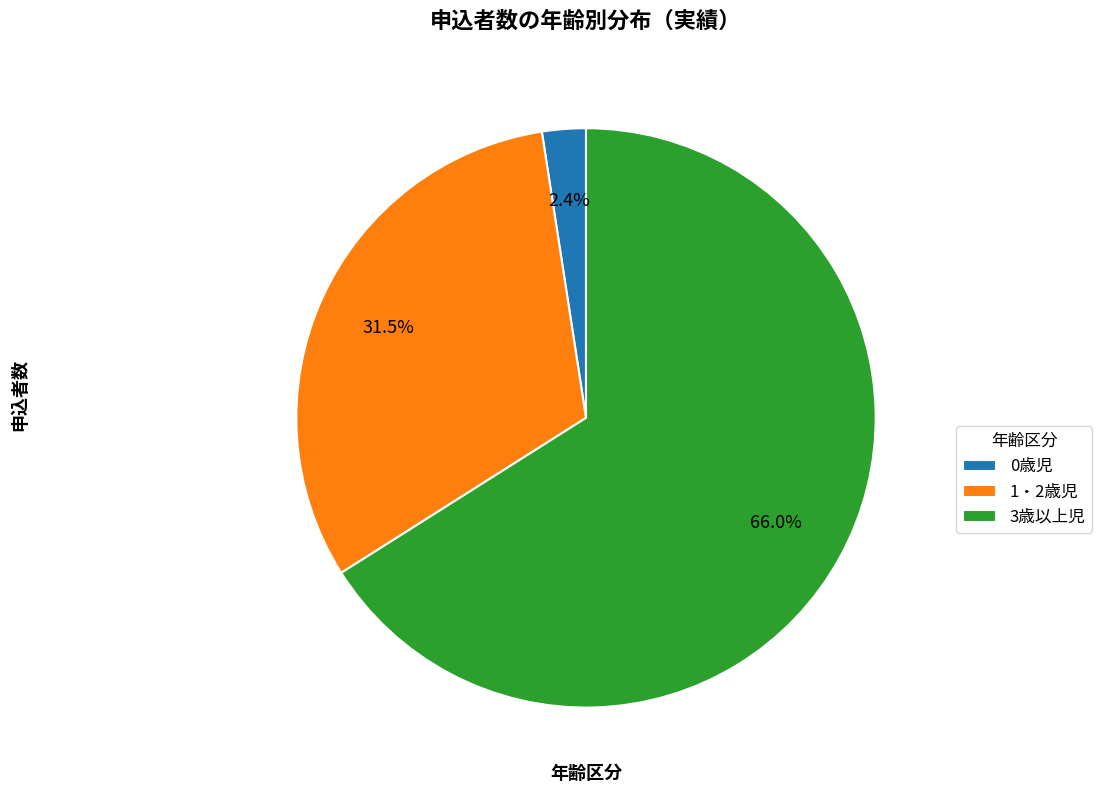

What percentage do 3歳以上児 and 0歳児 together represent?

68.5%